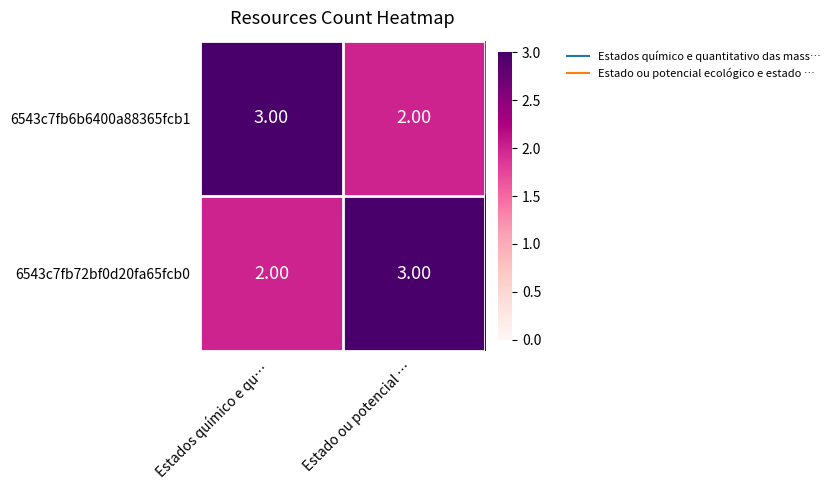

What is the sum of all 6543c7fb6b6400a88365fcb1 values?

5